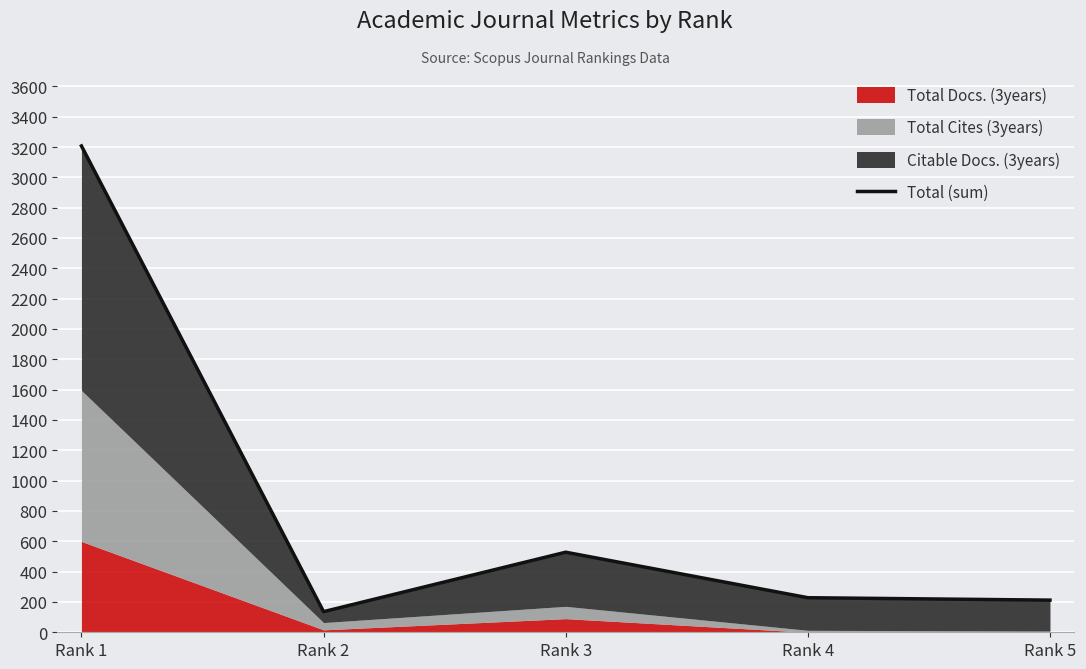

Rank the categories by value from lowest to highest.

Rank 2, Rank 5, Rank 4, Rank 3, Rank 1